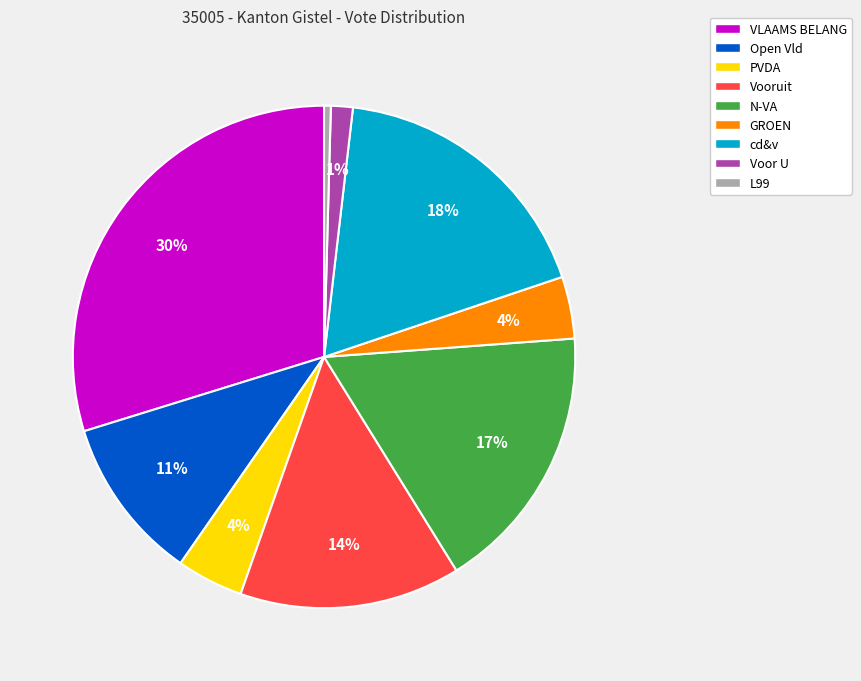

How many segments does this pie chart have?

9